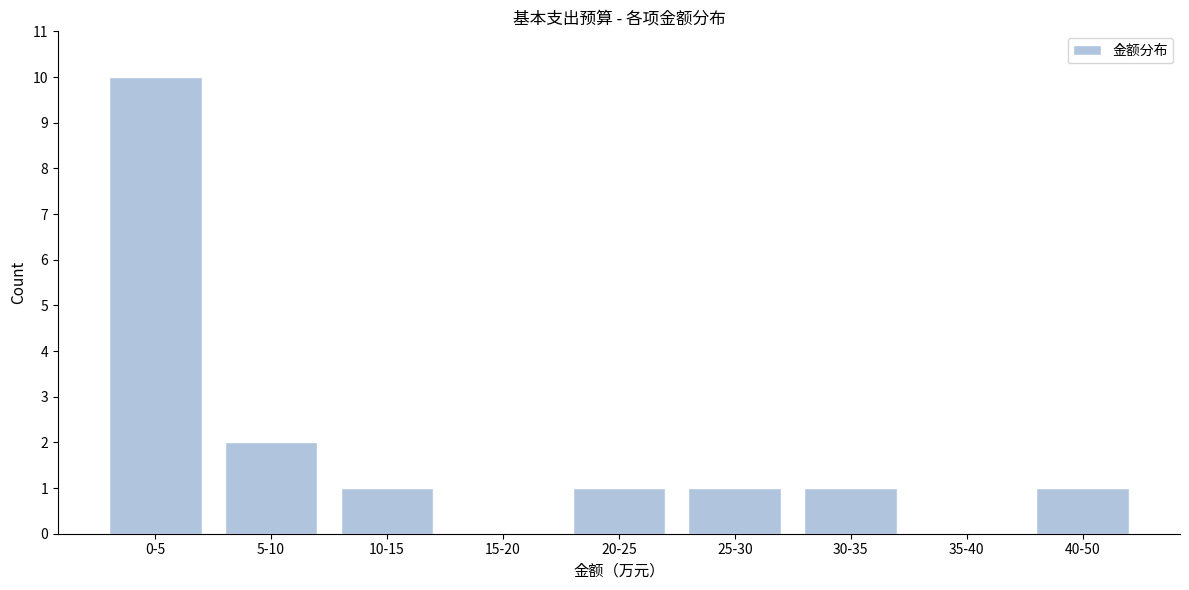

Reading left to right, what are all the values shown in this chart?

0-5=10	5-10=2	10-15=1	15-20=0	20-25=1	25-30=1	30-35=1	35-40=0	40-50=1